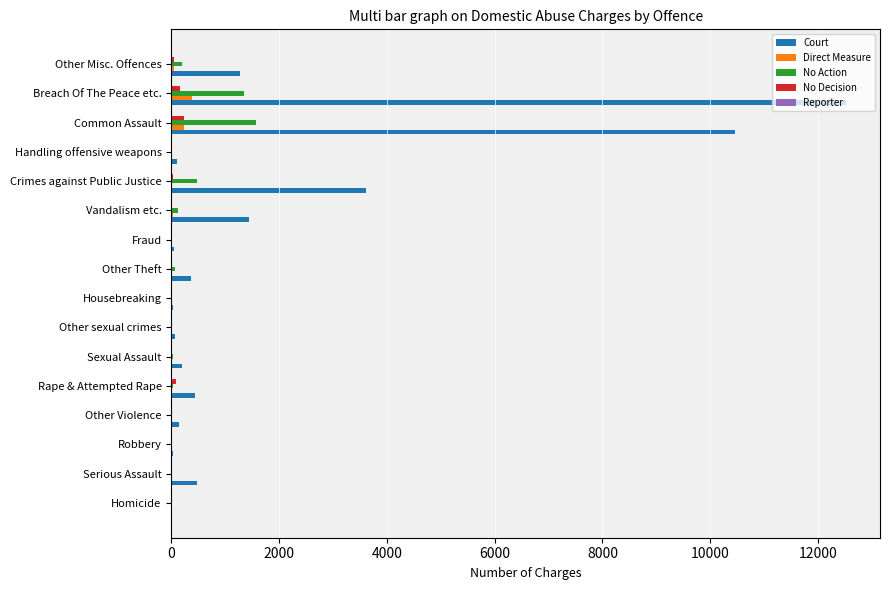

Which category has the highest value in the Direct Measure series?

Breach Of The Peace etc.